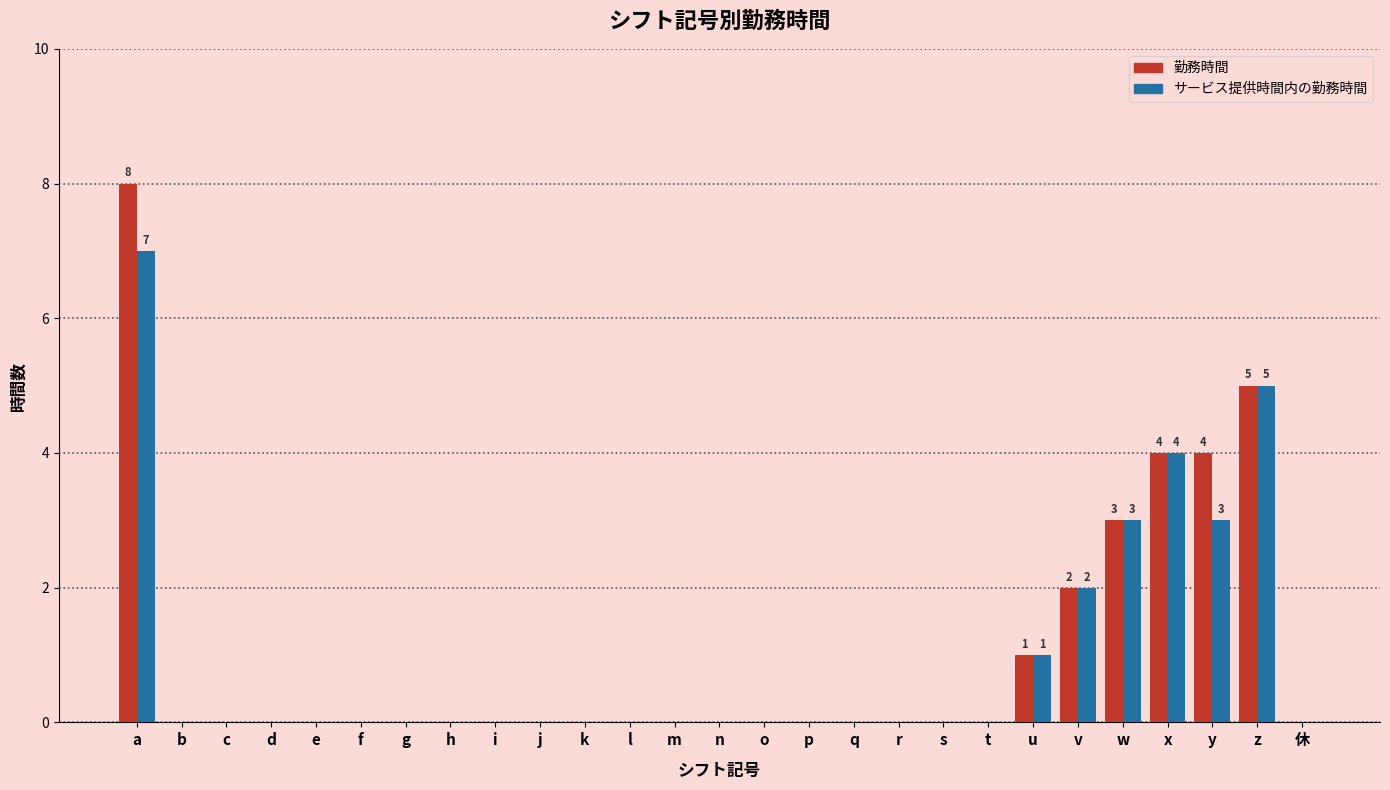

What is the sum of all 勤務時間 values?

27